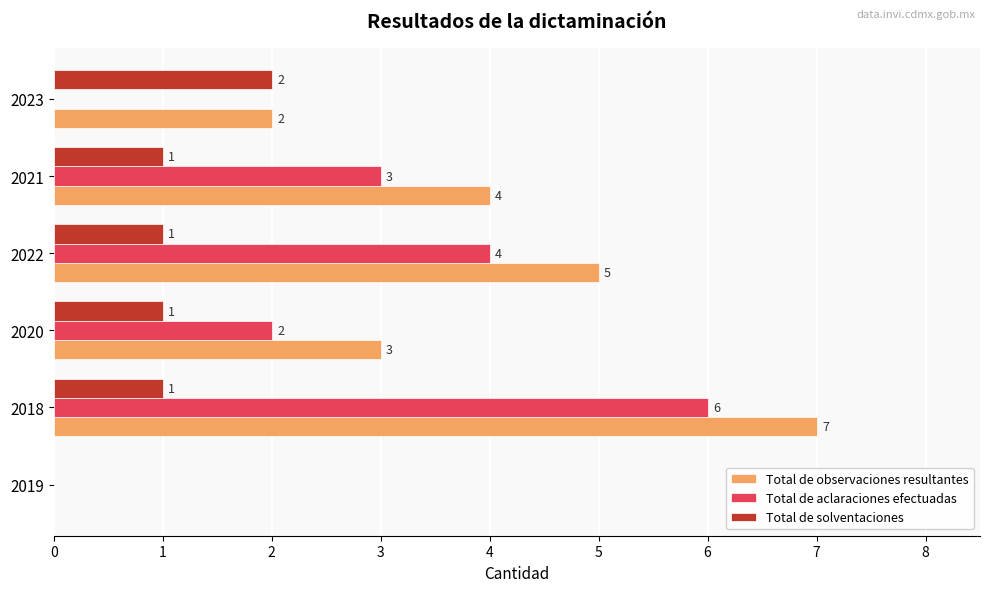

The value of Total de aclaraciones efectuadas at 2020 is 2. True or false?

True